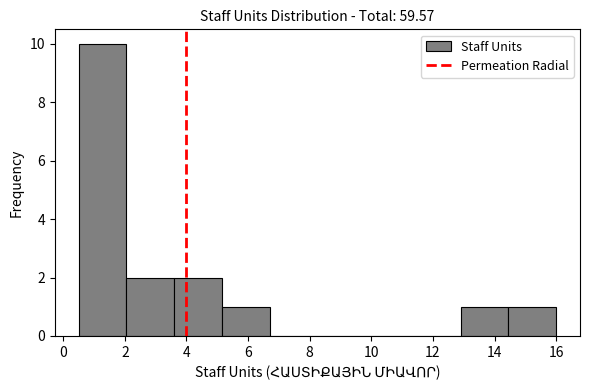

Reading left to right, transcribe this chart: for each bar, give the range it covers on the x-axis and its height. Neither the bar edges nor the heights are printed on the chart, so give them approximately, as read against the axes.

0.50 to 2.05: 10
2.05 to 3.60: 2
3.60 to 5.15: 2
5.15 to 6.70: 1
6.70 to 8.25: 0
8.25 to 9.80: 0
9.80 to 11.35: 0
11.35 to 12.90: 0
12.90 to 14.45: 1
14.45 to 16.00: 1